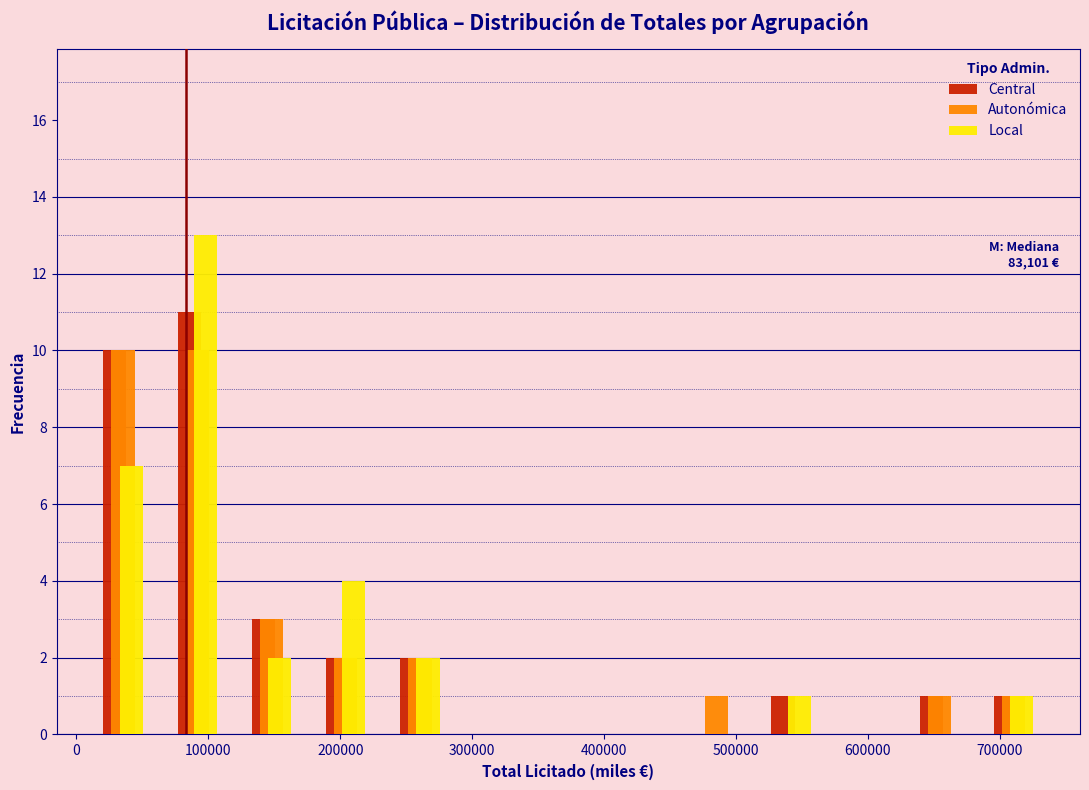

In the Central series, which range on the x-axis has the tallest bar?

60000 to 120000